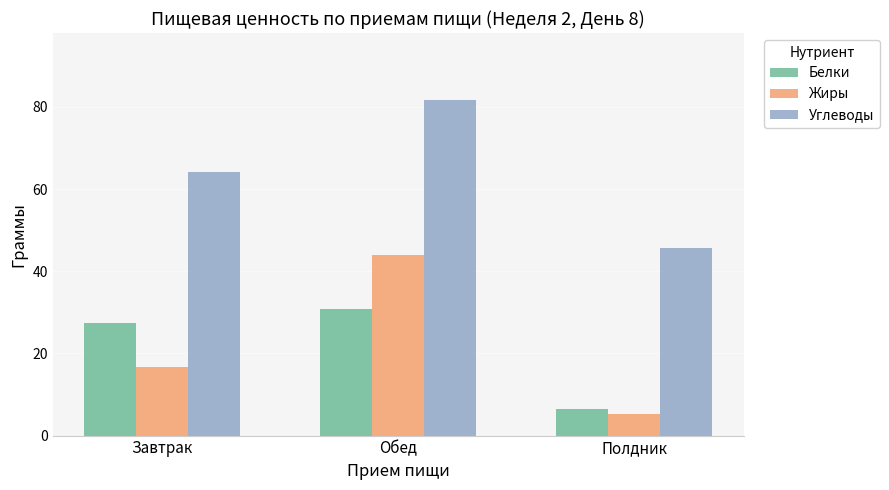

Which series has the widest spread of values?

Жиры